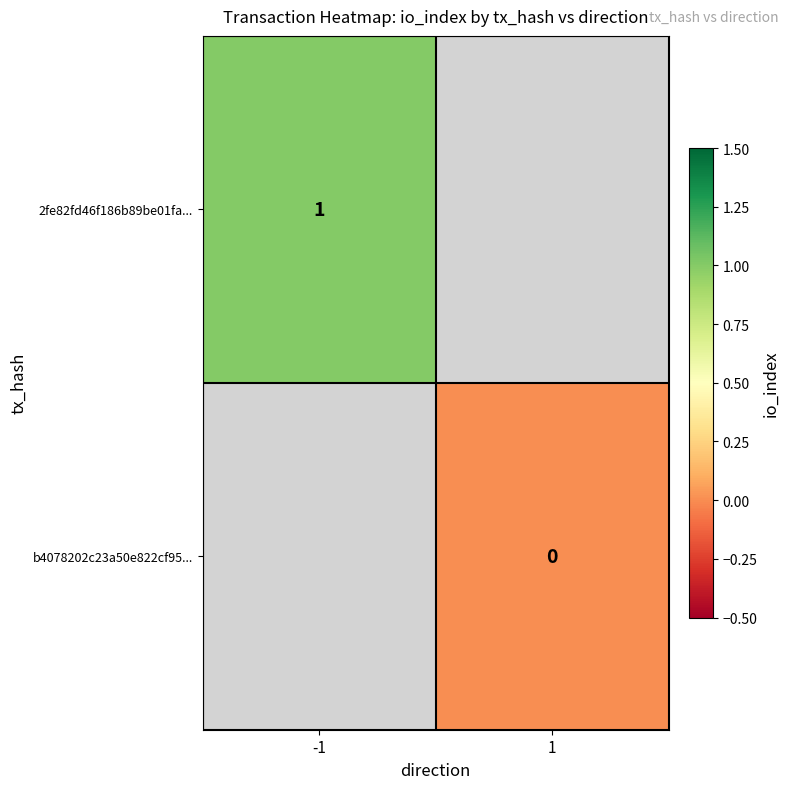

At how many categories does at least one series exceed 0?

1